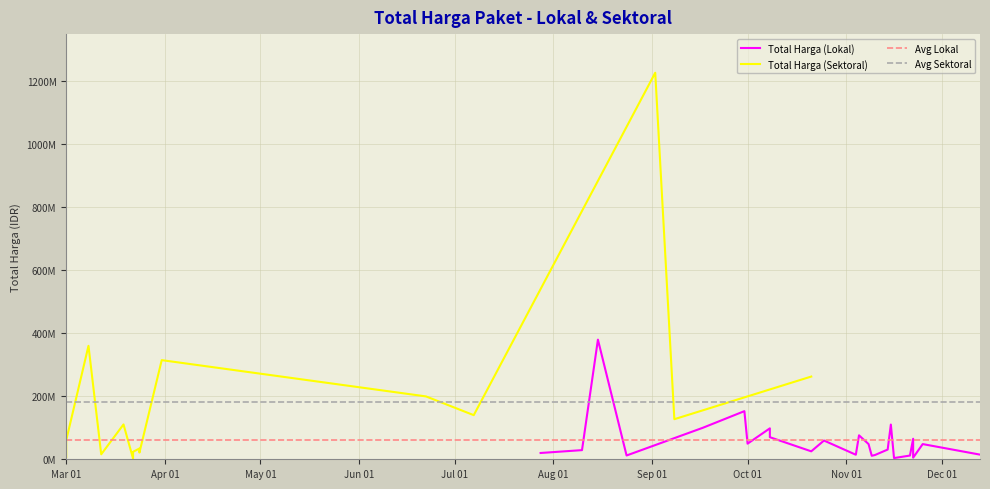

List the labels in order of Total Harga (Sektoral) value, largest first.

4, 0, 1, 6, 2, 3, 5, 10, 8, 13, 14, 12, 15, 9, 7, 11, 16, 17, 18, 19, 20, 21, 22, 23